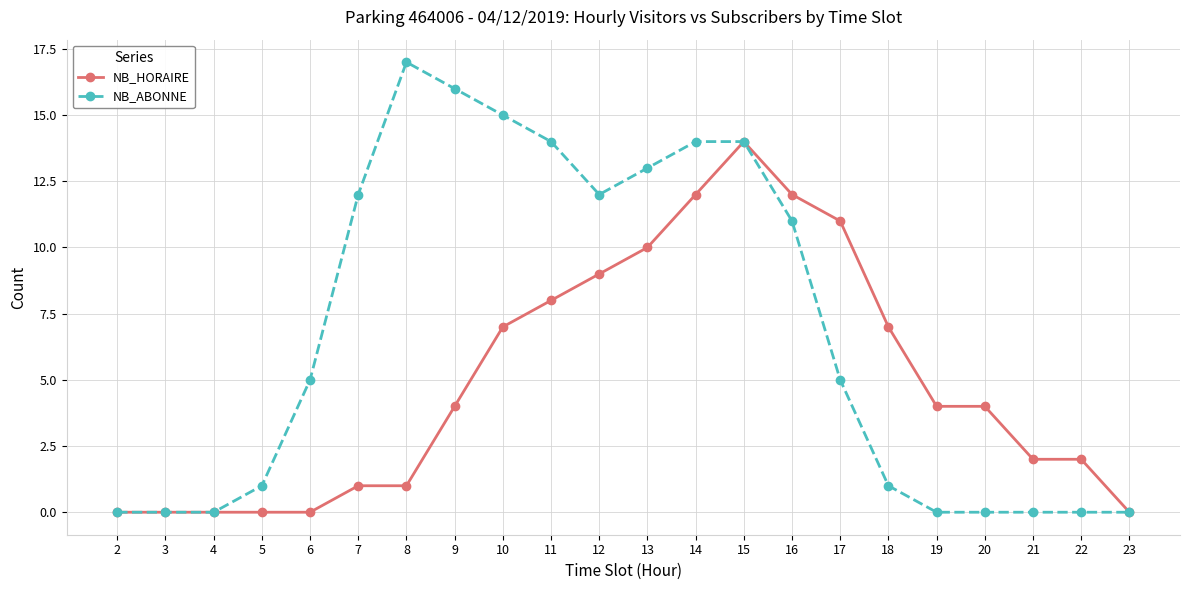

How many categories are shown in the chart?

22